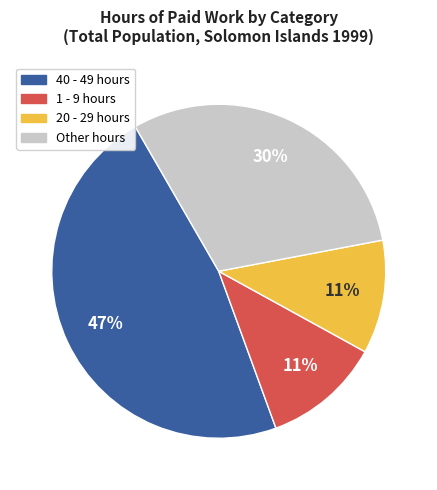

To the nearest percent, what is the average slice percentage?

25%